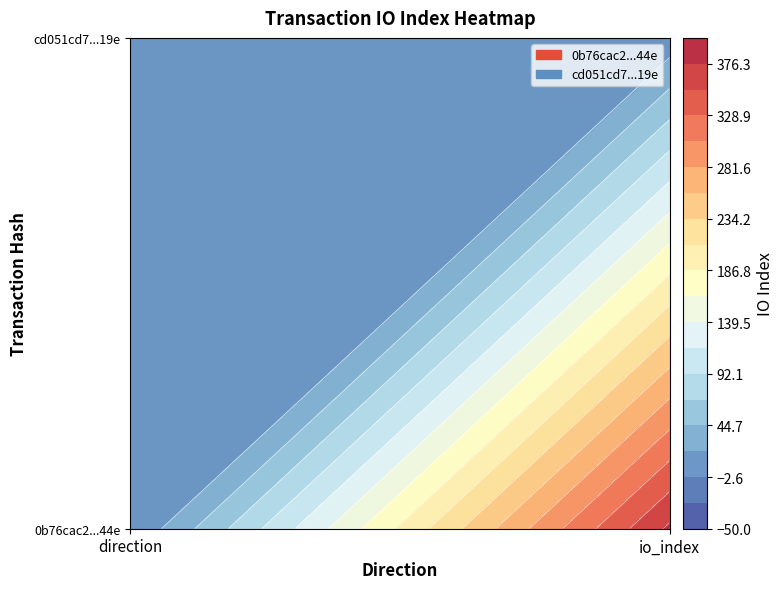

Where is cd051cd7bc2e71319aaf0974f407463e6707e19 nearest to the value 3?

-1